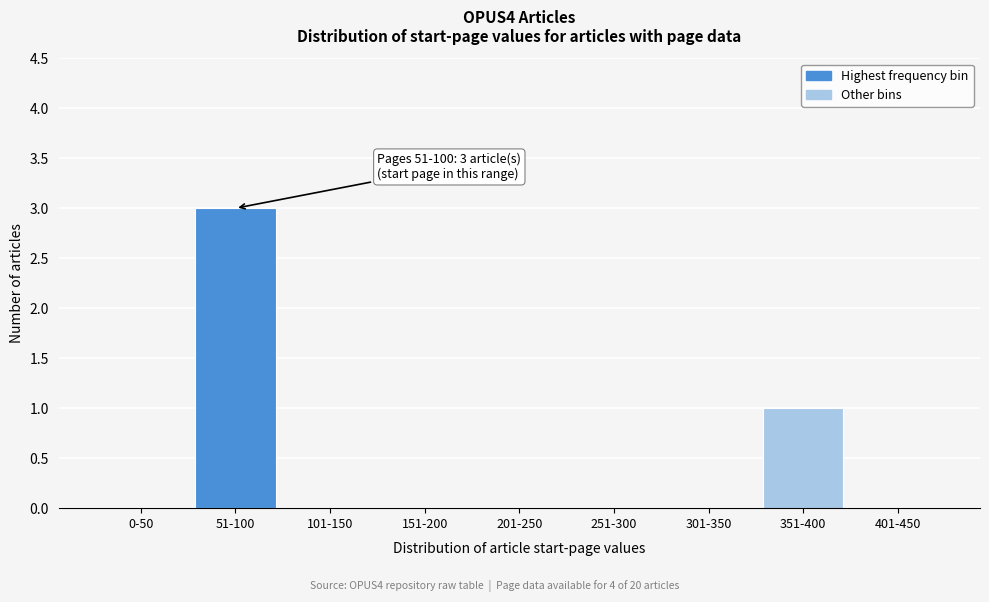

Reading left to right, list all the values displayed in this chart.

0-50=0	51-100=3	101-150=0	151-200=0	201-250=0	251-300=0	301-350=0	351-400=1	401-450=0